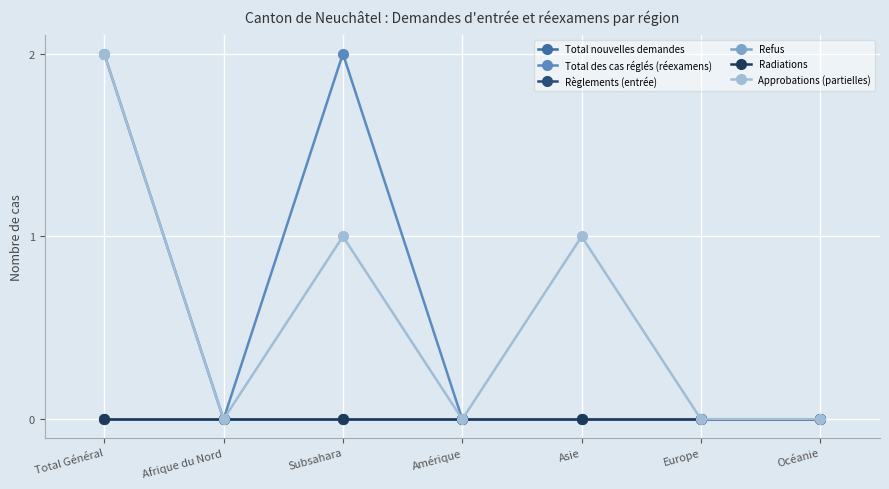

Rank the series at Asie from highest to lowest value.

Approbations (partielles), Total nouvelles demandes, Total des cas réglés (réexamens), Règlements (entrée), Refus, Radiations